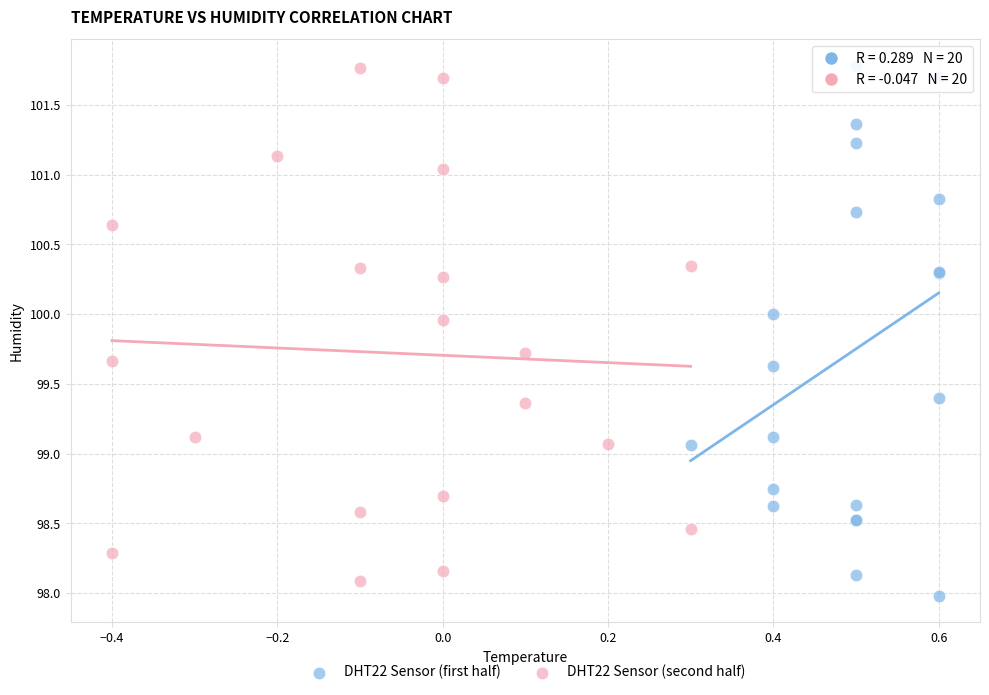

What are all the series names shown in the legend?

DHT22 Sensor (first half), DHT22 Sensor (second half)